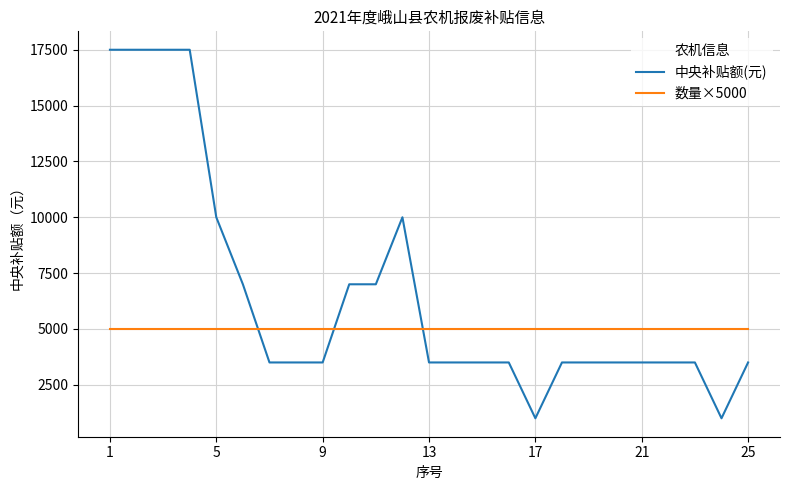

True or false: 中央补贴额(元) and 数量×5000 intersect in this chart.

True